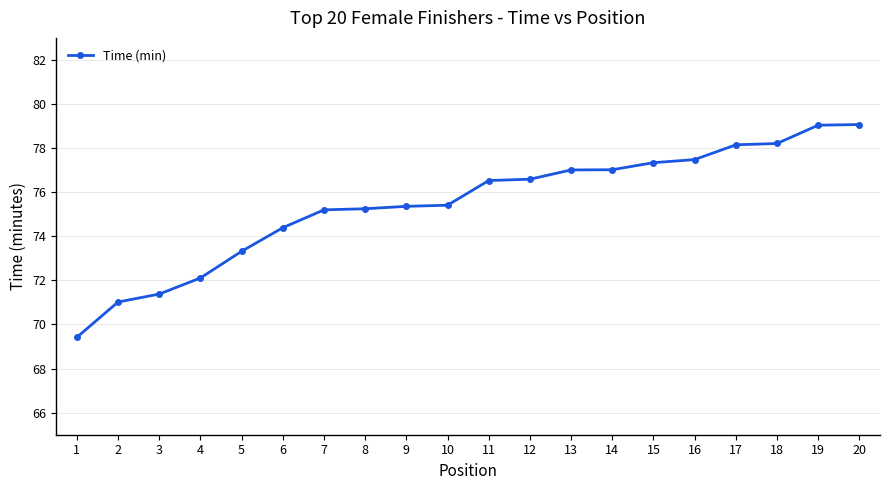

Is this an area chart (filled region under the line)?

No